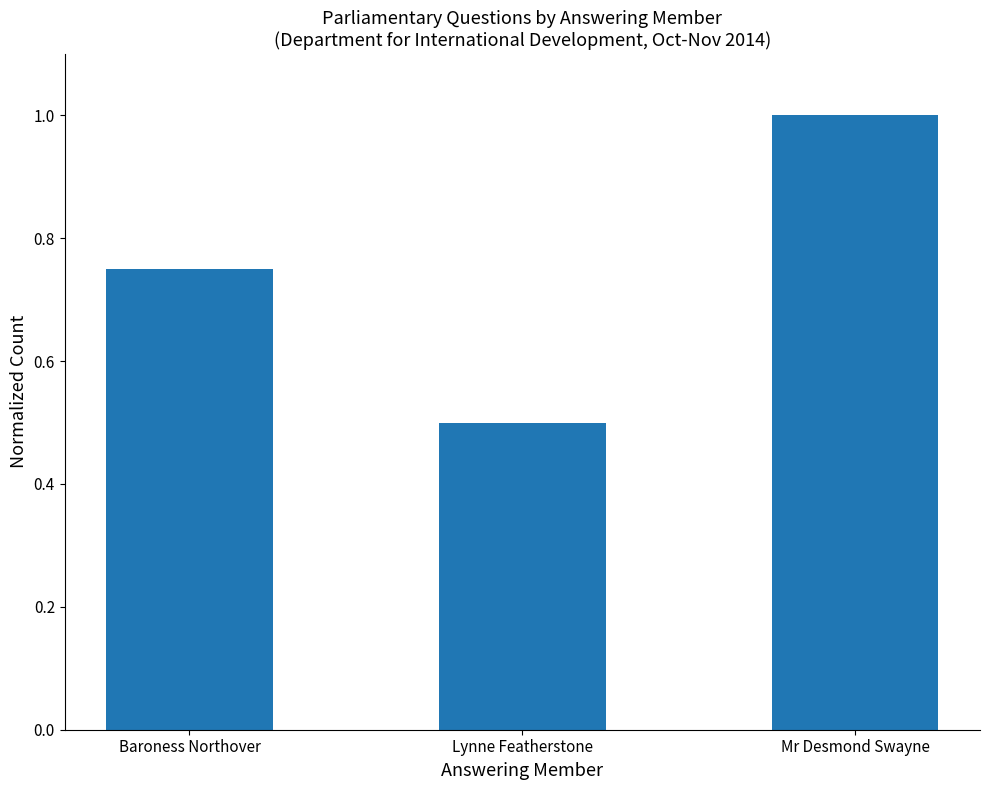

Are the bars grouped side by side (vs. stacked)?

No